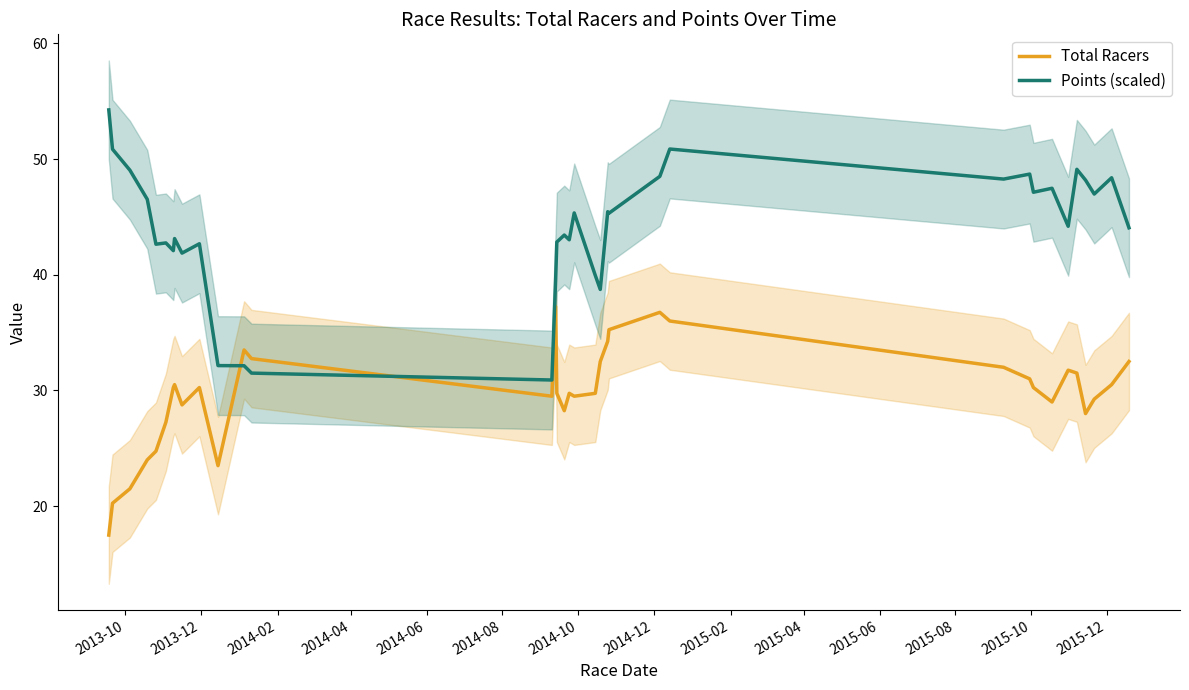

After their last crossing, which series has the higher values: Total Racers or Points (scaled)?

Points (scaled)